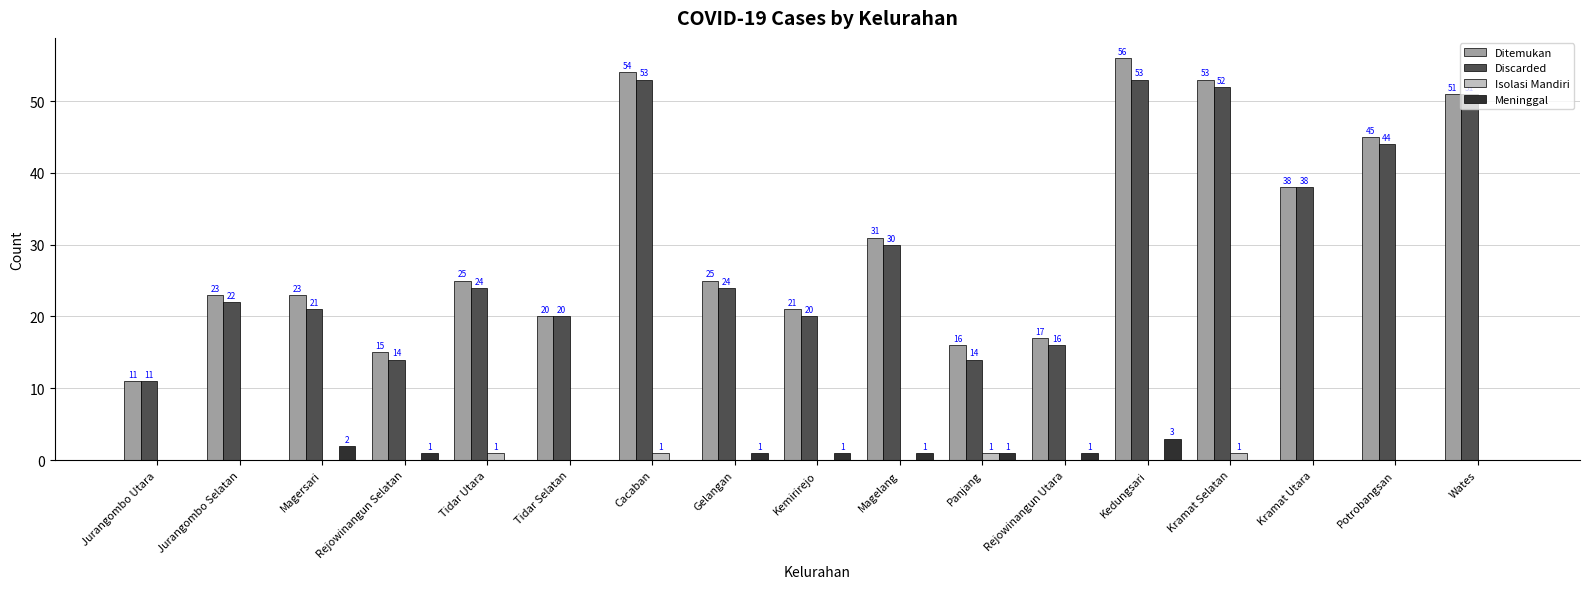

Is the value of Discarded at Rejowinangun Selatan greater than the value of Meninggal at Panjang?

Yes